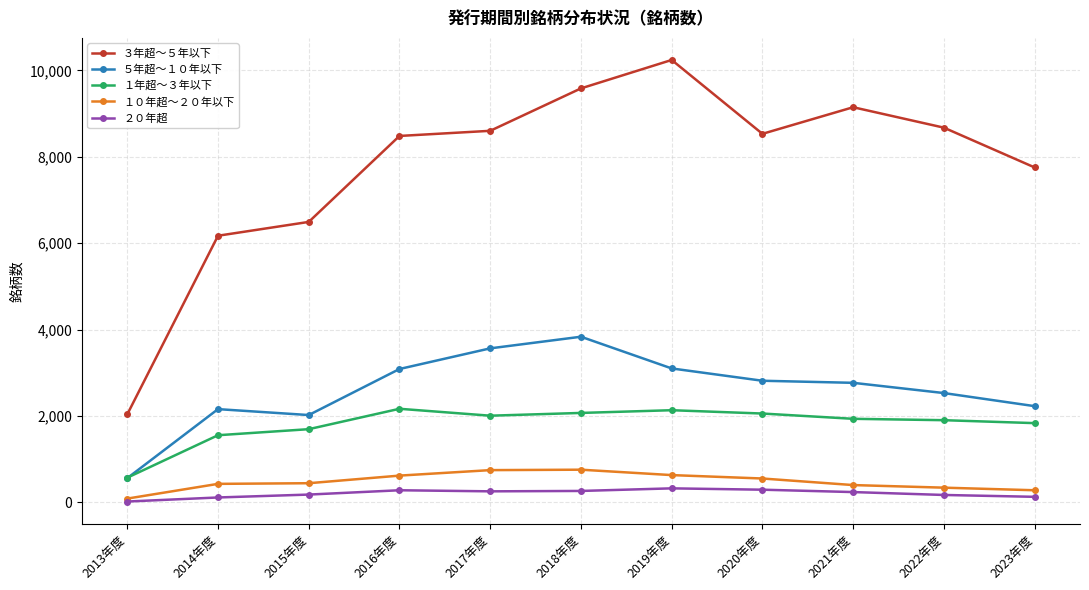

In ２０年超, how many points are higher than both neighbors (excluding endpoints)?

2